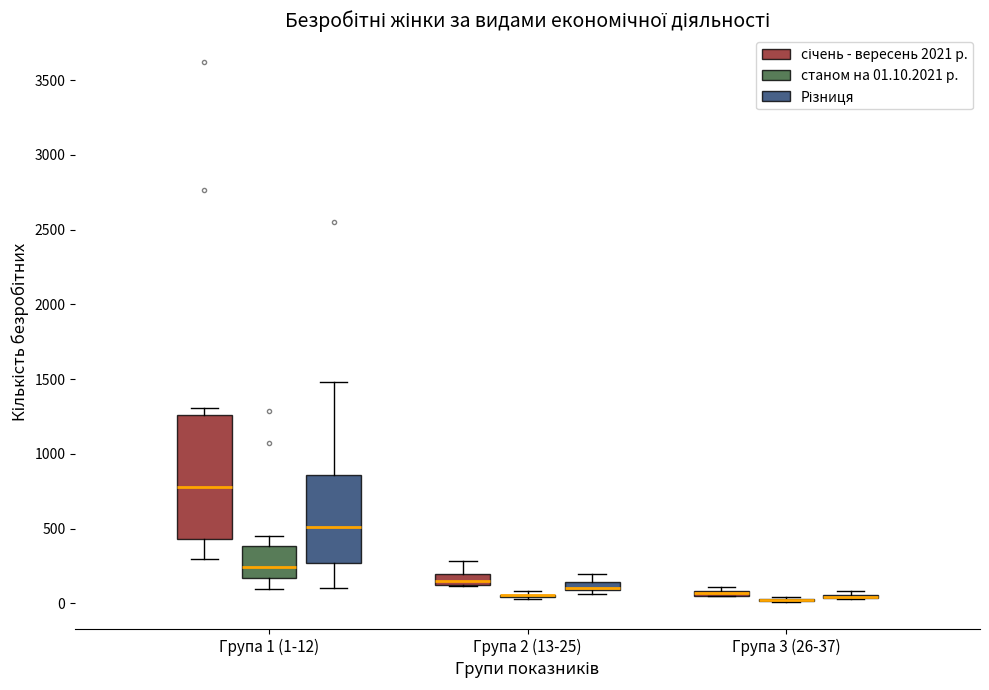

Which box is the tallest, from its lower edge to its upper edge?

Група 1 (1-12) (січень - вересень 2021 р.)